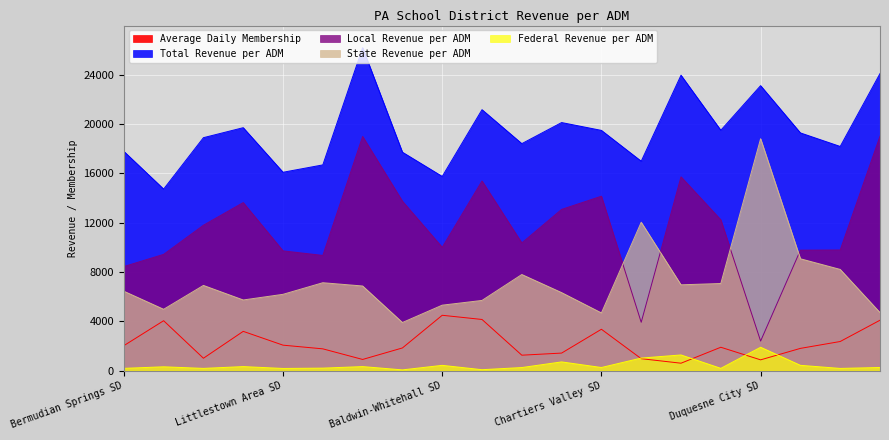

Which series has the largest range (max minus min)?

Local Revenue per ADM